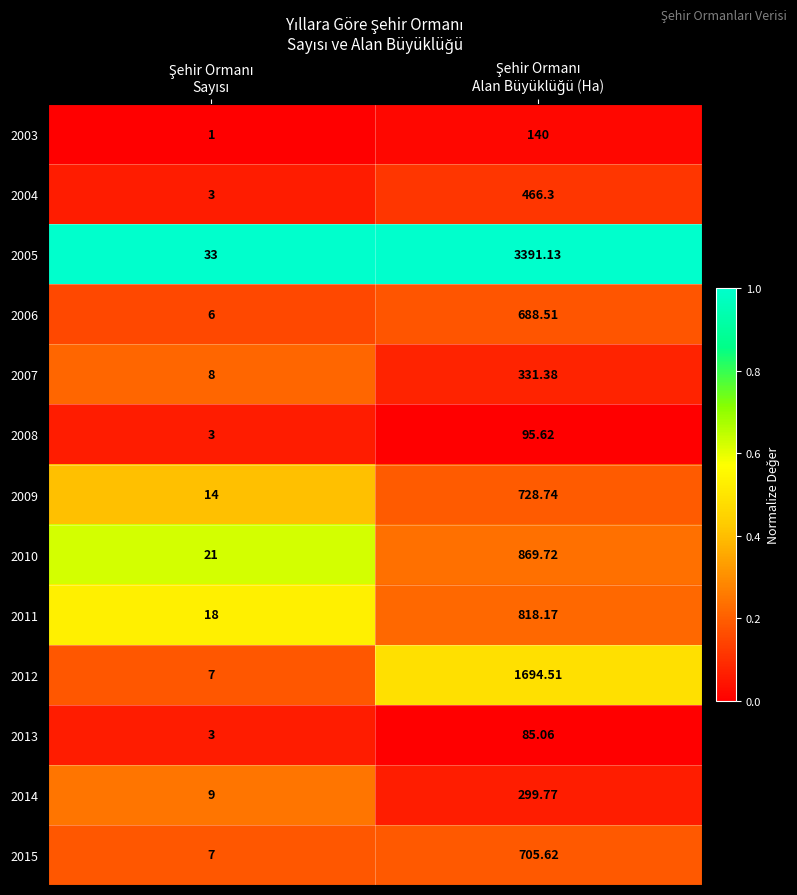

Between Şehir Ormanı
Alan Büyüklüğü (Ha) and Şehir Ormanı
Sayısı, which is larger?

Şehir Ormanı
Alan Büyüklüğü (Ha)